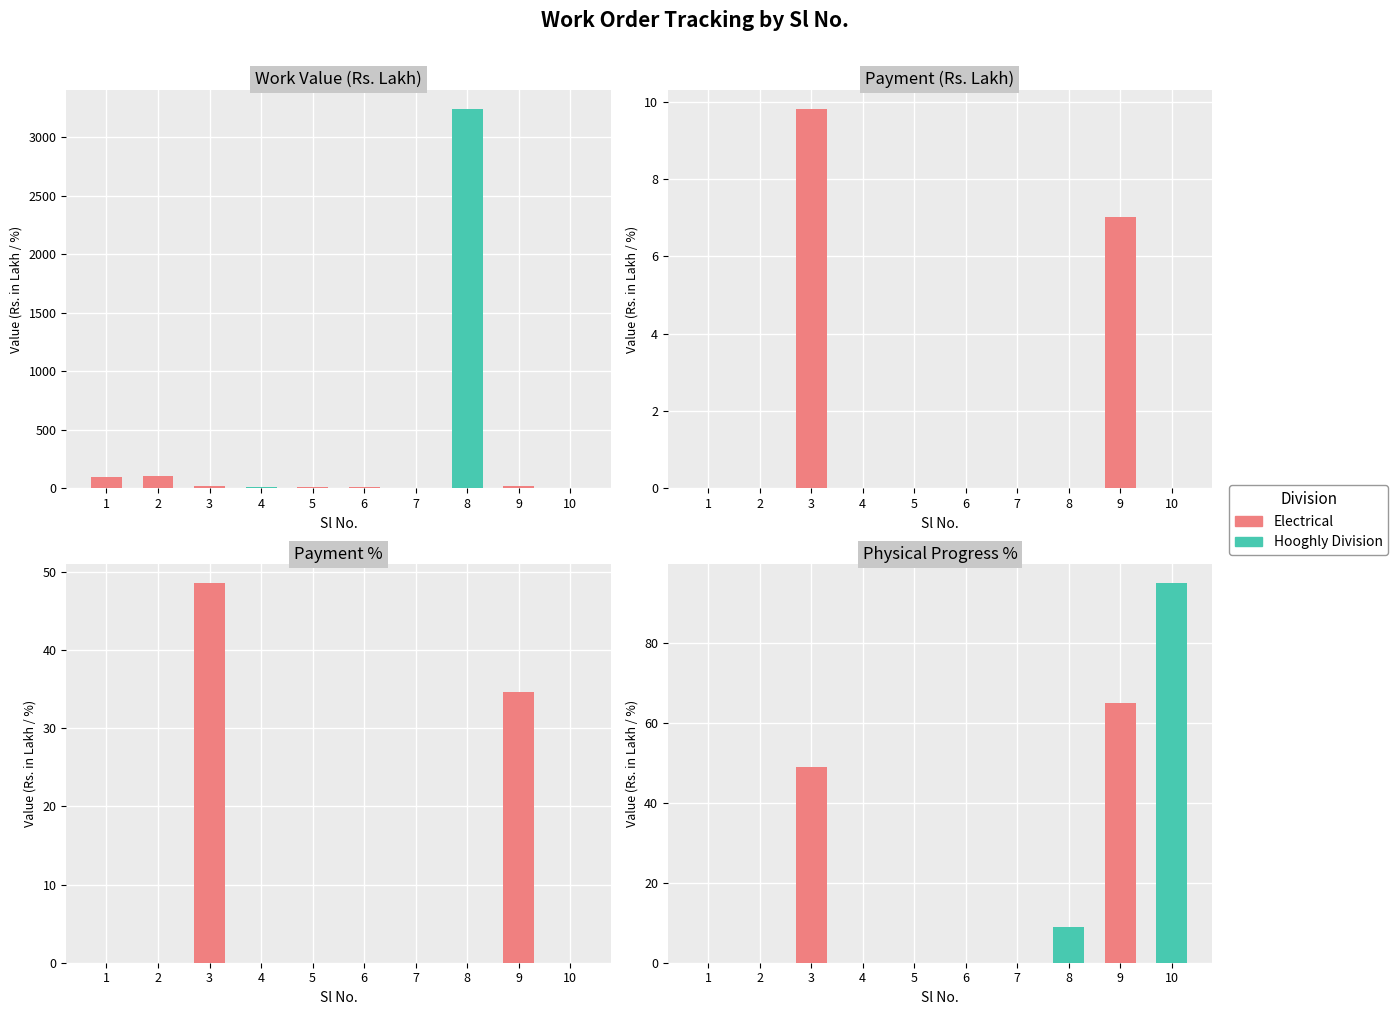

Reading right to left, extract all data points from this chart.

Work Value: 0.7	20.3	3243.2	3.8	9.7	9.7	12.5	20.2	105.9	97.7
Payment: 0.0	7.0	0.0	0.0	0.0	0.0	0.0	9.8	0.0	0.0
Payment %: 0.0	34.6	0.0	0.0	0.0	0.0	0.0	48.5	0.0	0.0
Physical Progress %: 95.0	65.0	9.0	0.0	0.0	0.0	0.0	49.0	0.0	0.0